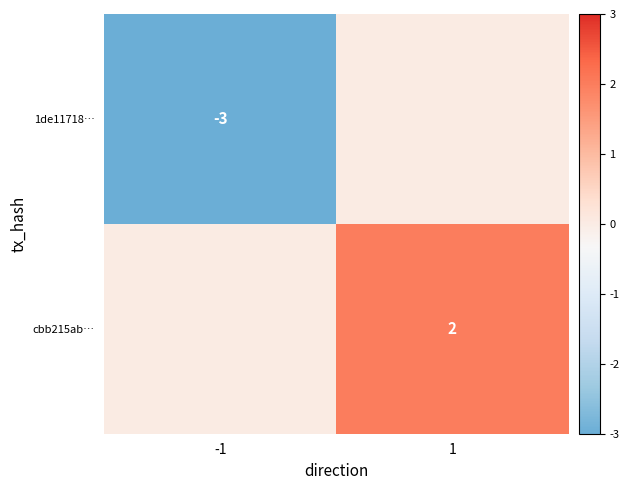

Is the value of cbb215ab… at 1 greater than the value of 1de11718… at -1?

Yes